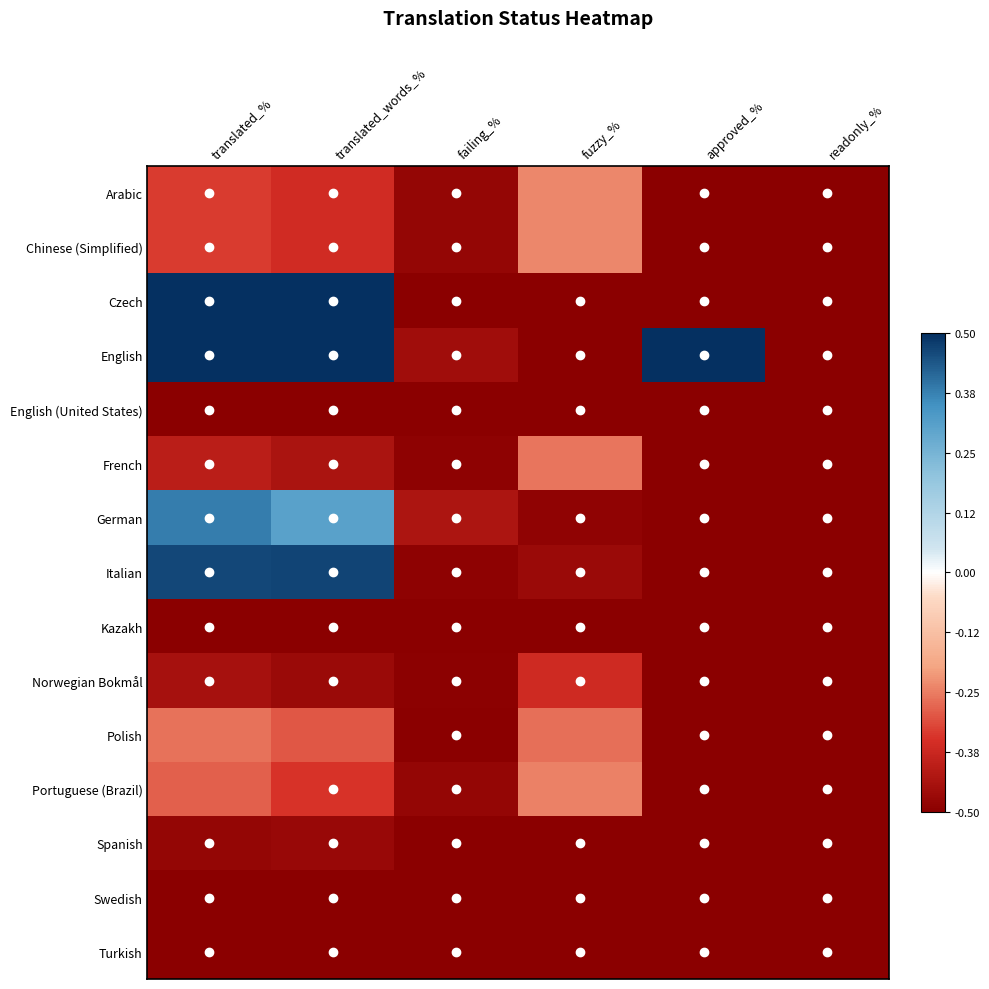

At translated_%, list the series in order from largest to smallest.

Czech, English, Italian, German, Polish, Portuguese (Brazil), Arabic, Chinese (Simplified), French, Norwegian Bokmål, Spanish, English (United States), Kazakh, Swedish, Turkish